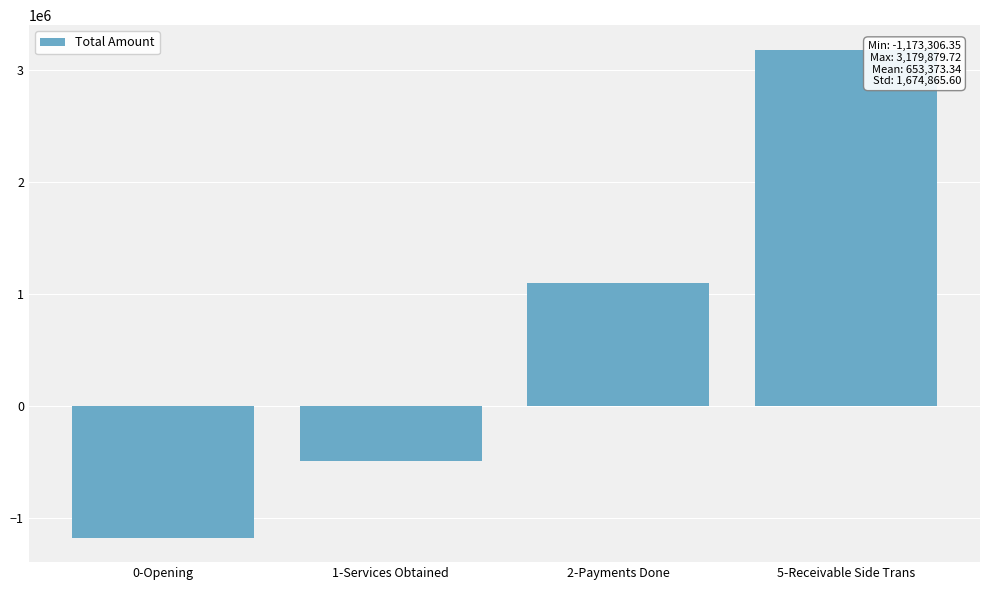

Rank the categories by value from lowest to highest.

0-Opening, 1-Services Obtained, 2-Payments Done, 5-Receivable Side Trans